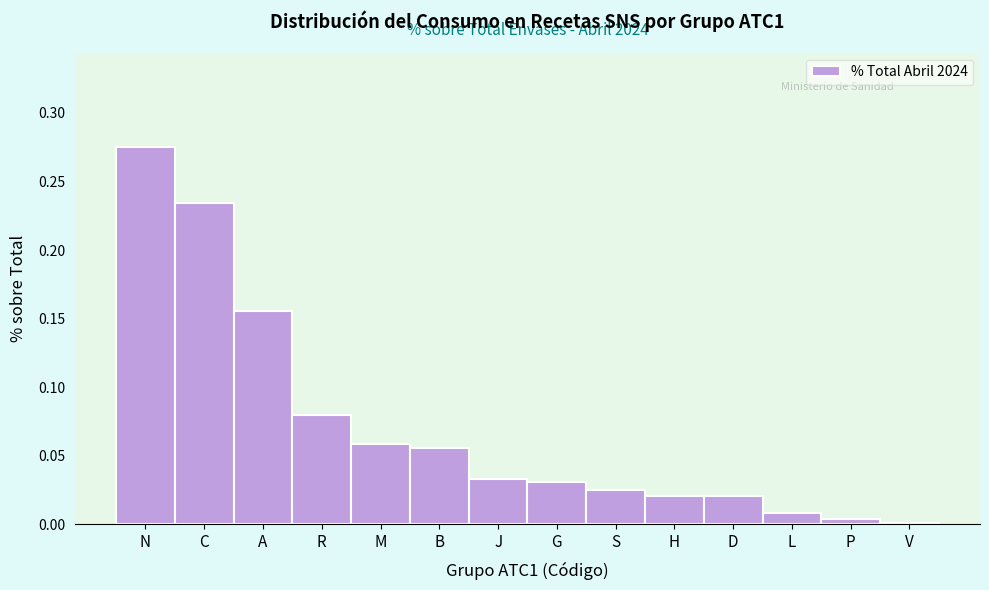

At which category does the chart reach its peak across all series?

N